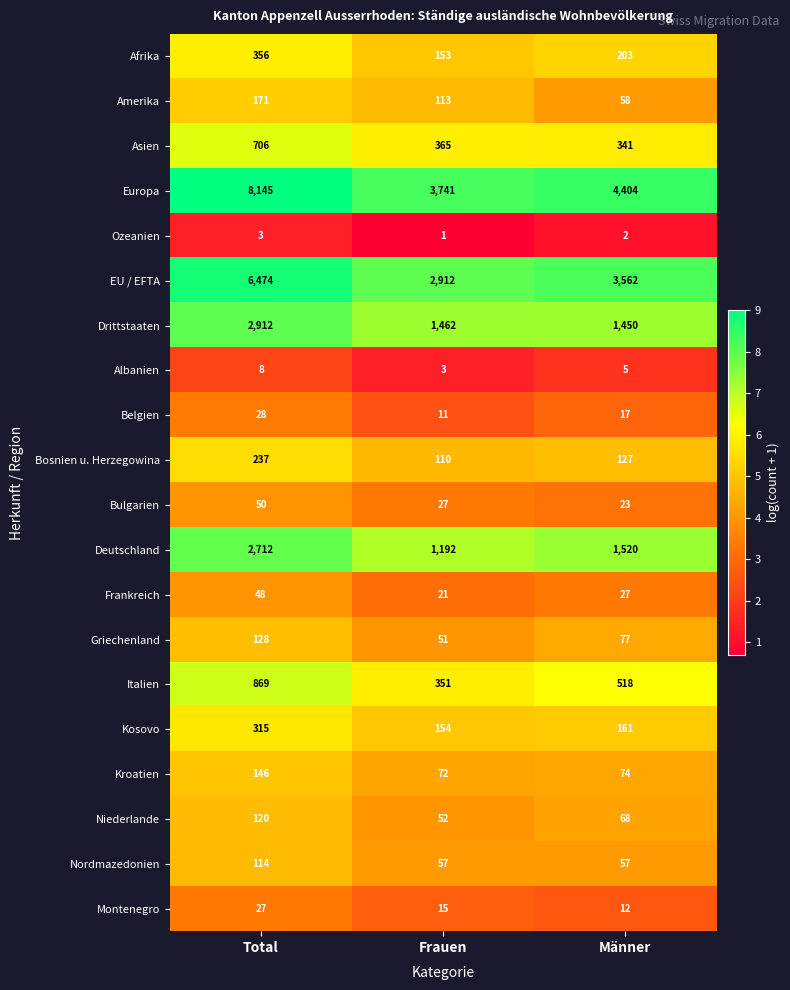

What is the minimum value shown in the chart?

1